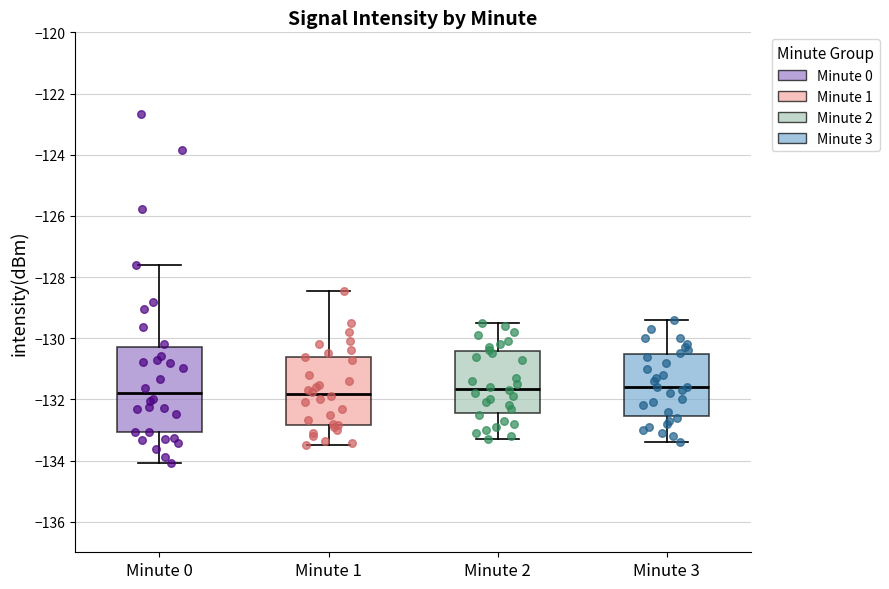

Which box is the tallest, from its lower edge to its upper edge?

Minute 0